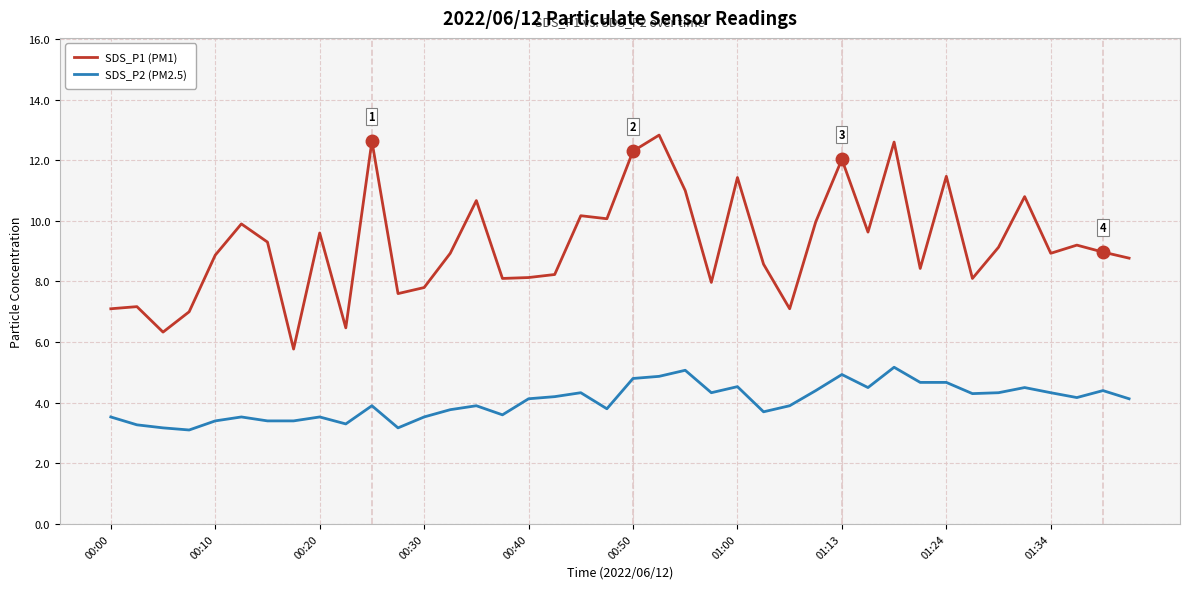

List the series in order of their peak value, lowest first.

SDS_P2 (PM2.5), SDS_P1 (PM1)